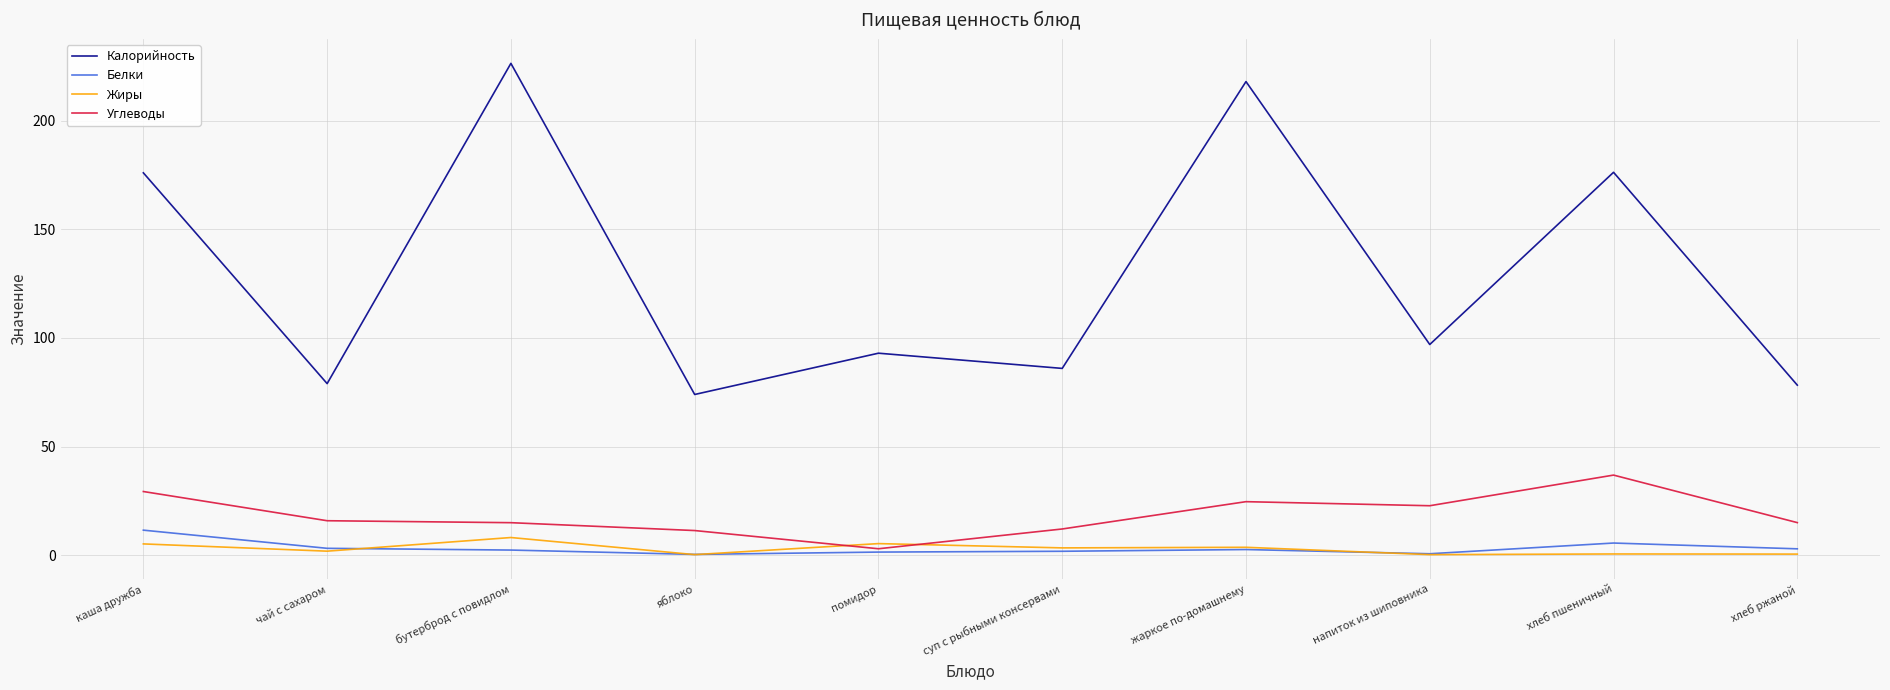

What is the sum of the Калорийность values at напиток из шиповника and суп с рыбными консервами?

183.0